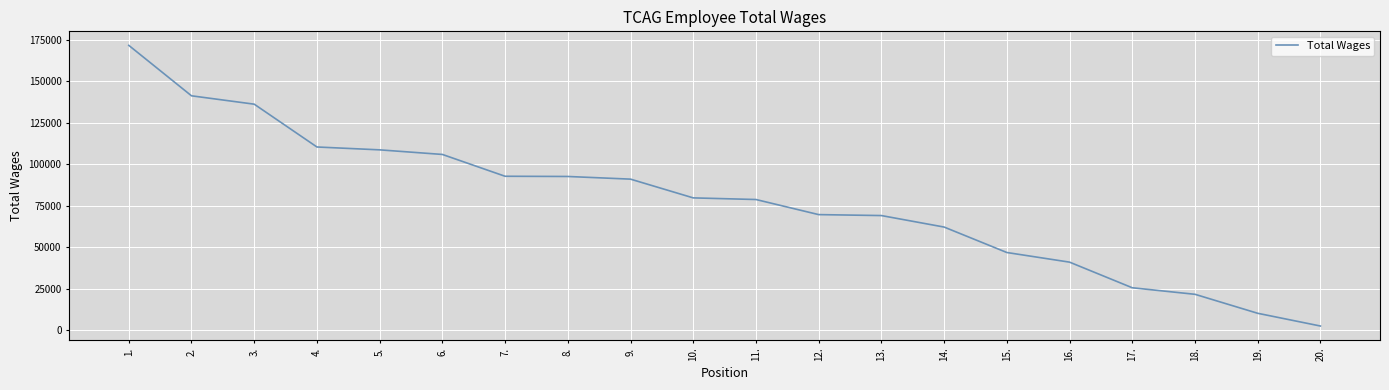

What is the change in value from 5. to 11.?

-29936